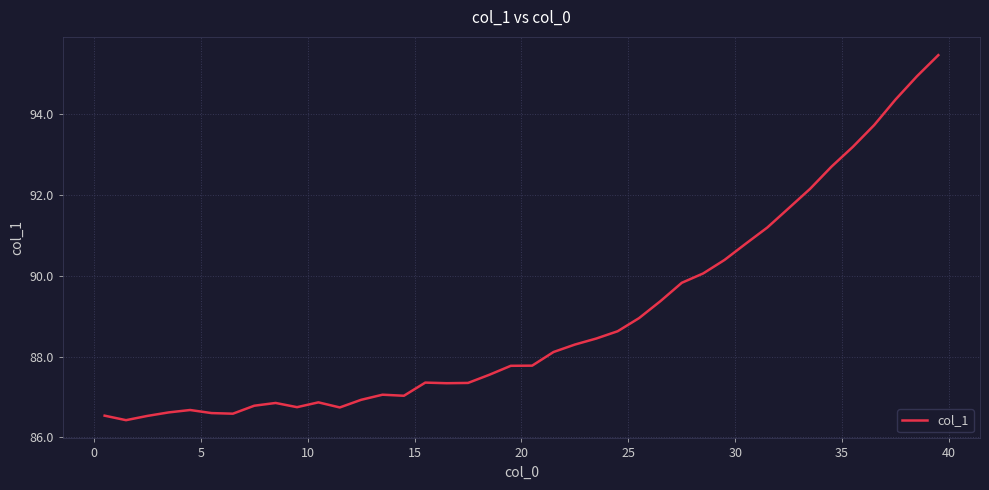

What is the difference between the maximum and minimum values?

9.0